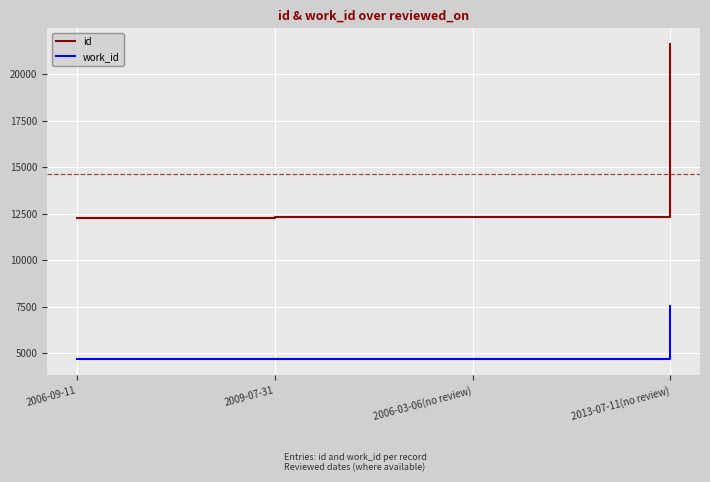

What is the sum of the work_id values at 2006-09-11 and 2009-07-31?

9342